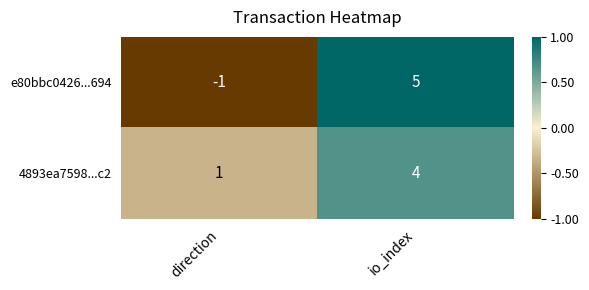

Rank the categories by e80bbc0426...694 value from lowest to highest.

direction, io_index